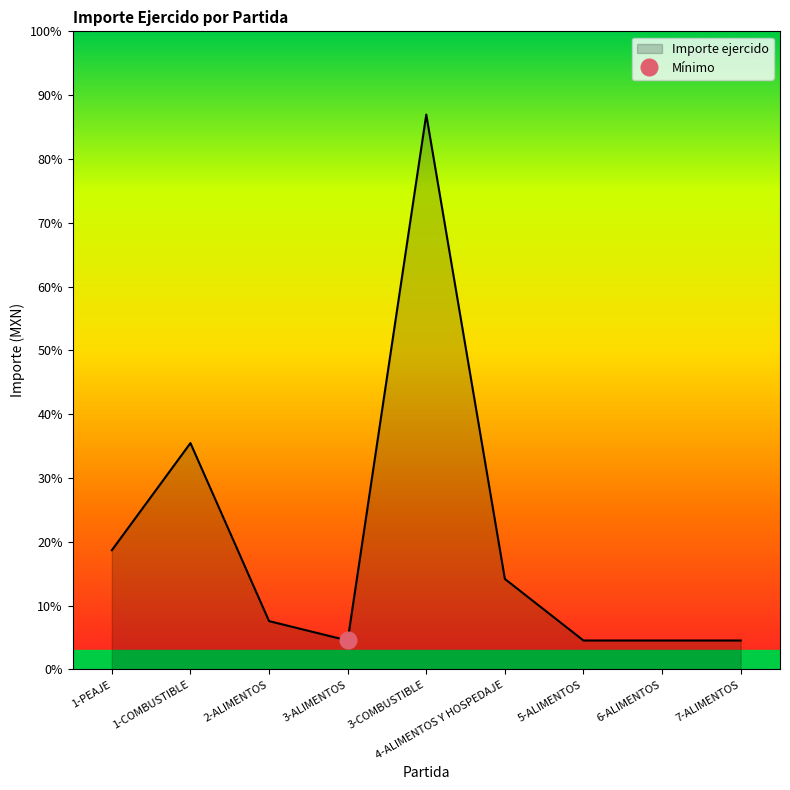

Reading left to right, what are all the values shown in this chart?

1316.0	2498.2	534.0	320.0	6122.7	999.0	320.0	320.0	320.0